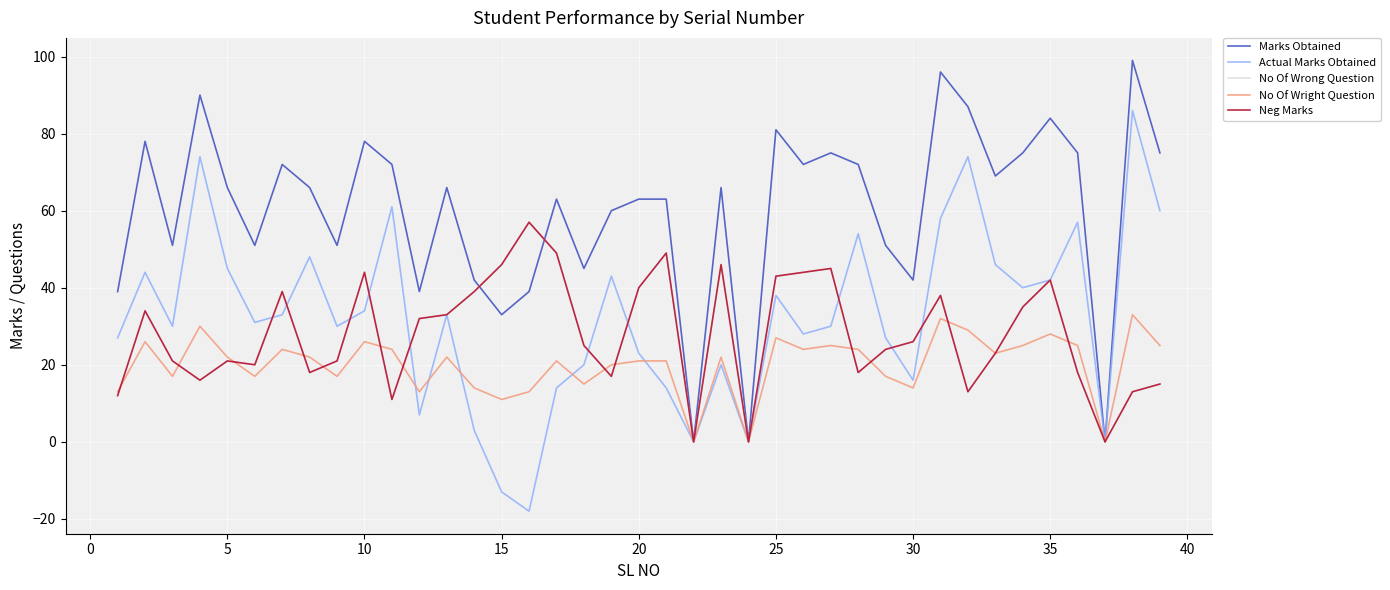

What is the value of the No Of Wright Question point at the 1st from the left?

13